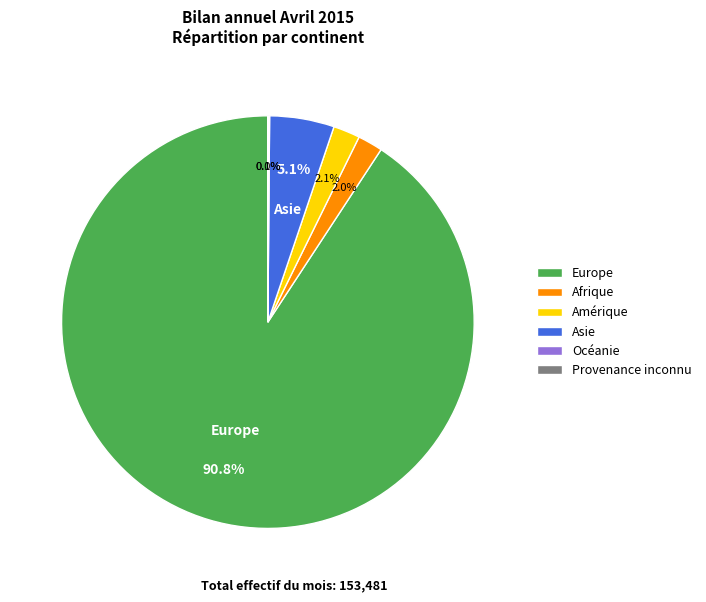

Does Europe account for over 50% of the chart?

Yes